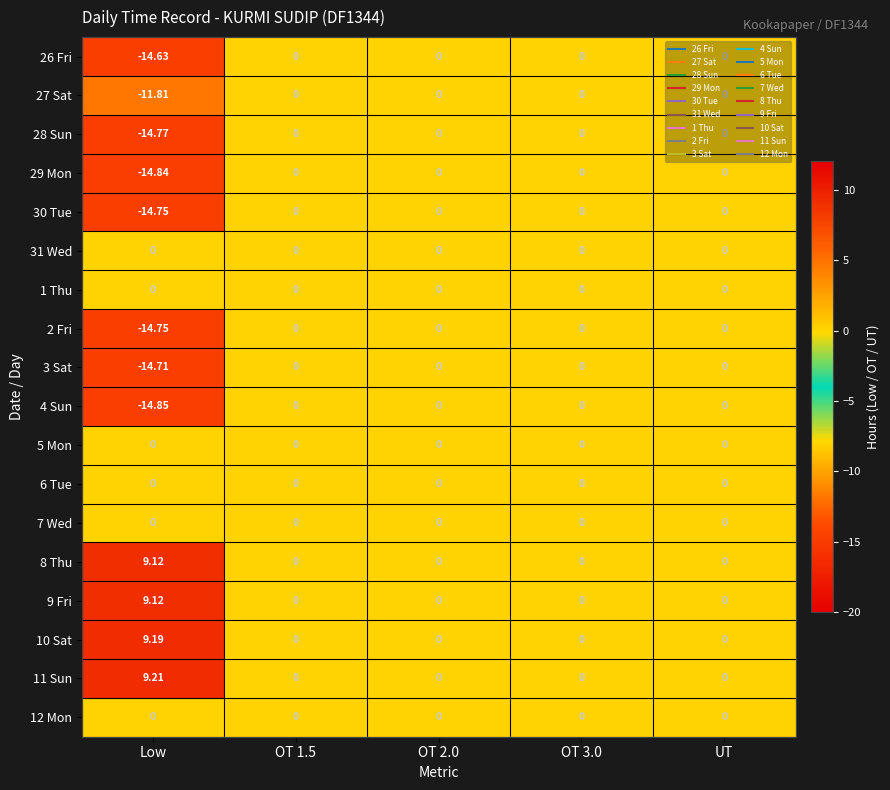

At which category does the chart reach its peak across all series?

Low